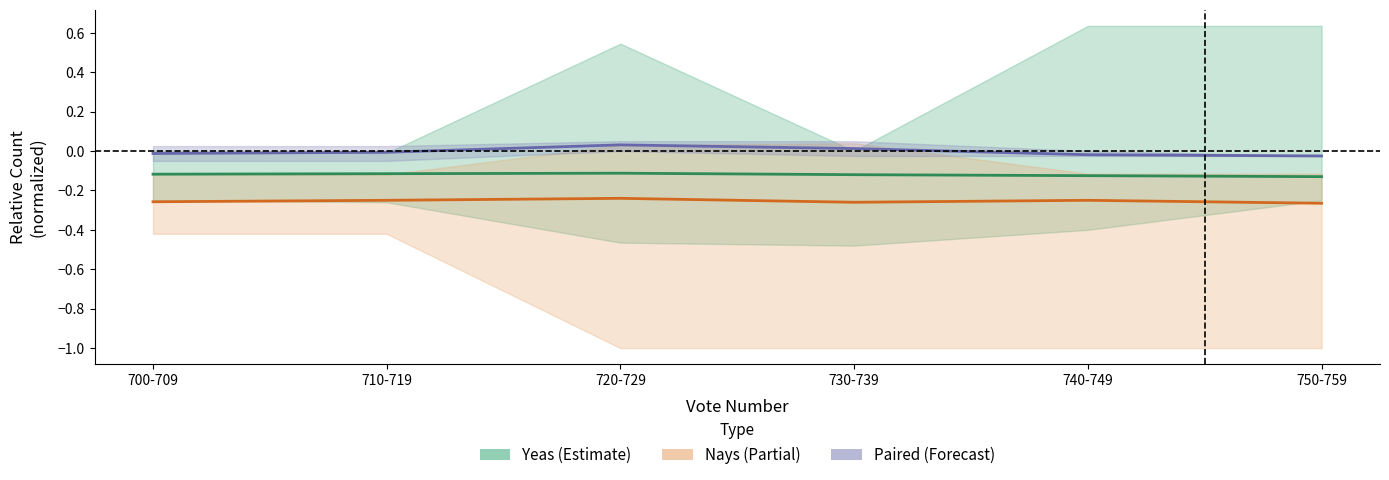

True or false: Yeas and Nays intersect in this chart.

False